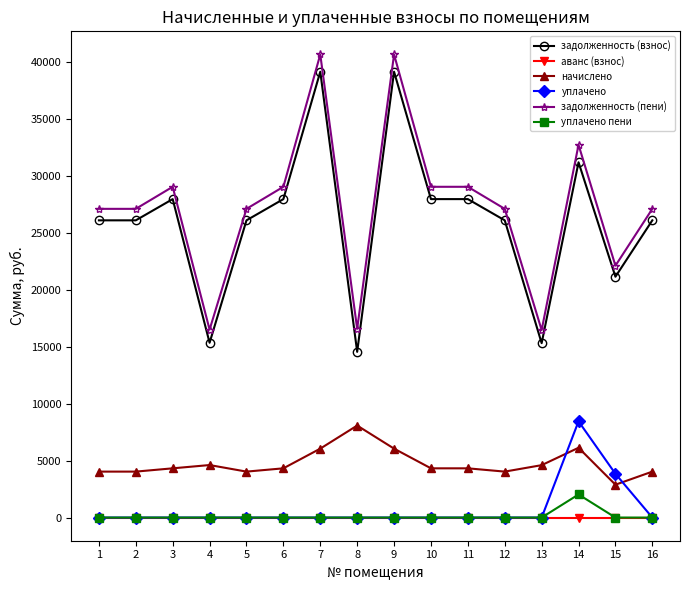

At which category does задолженность (взнос) reach its first local peak?

3